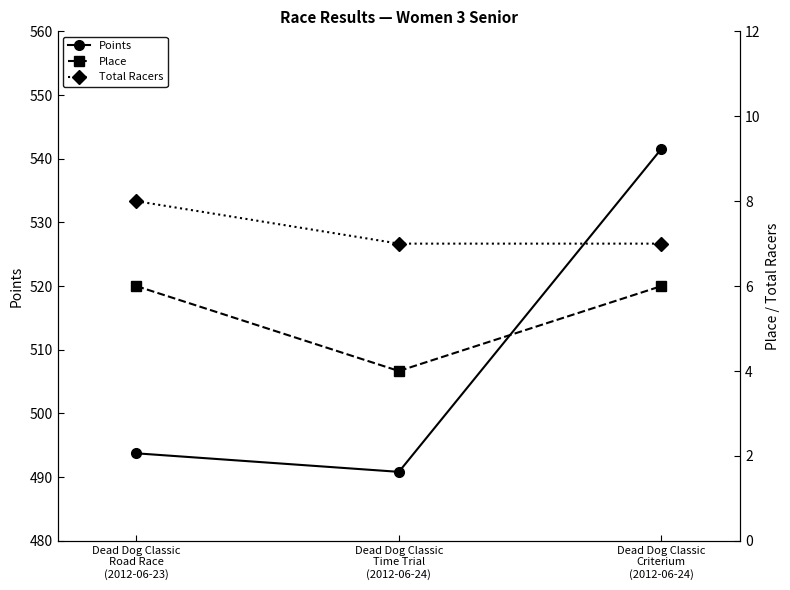

Rank the categories by Place value from lowest to highest.

Dead Dog Classic
Time Trial
(2012-06-24), Dead Dog Classic
Road Race
(2012-06-23), Dead Dog Classic
Criterium
(2012-06-24)